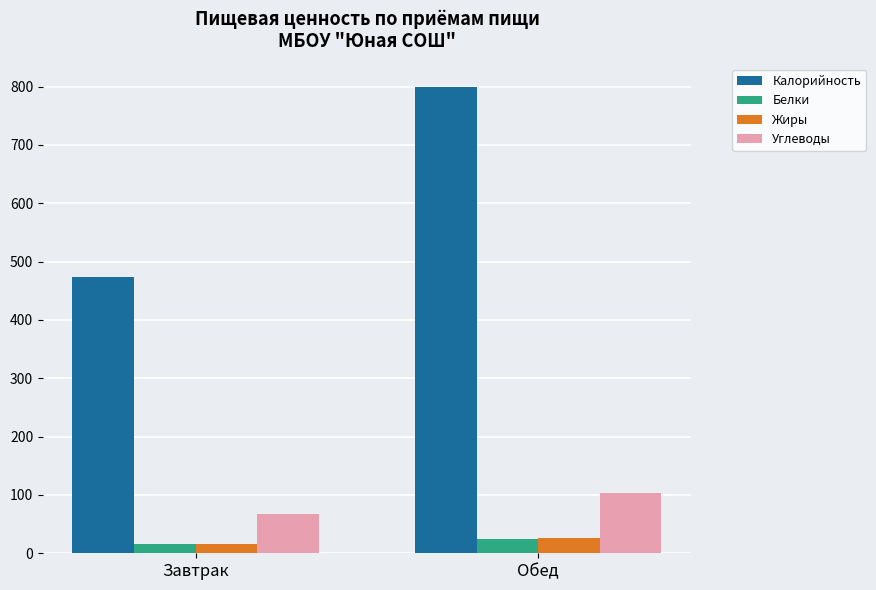

Between Завтрак and Обед, which series saw the biggest shift?

Калорийность